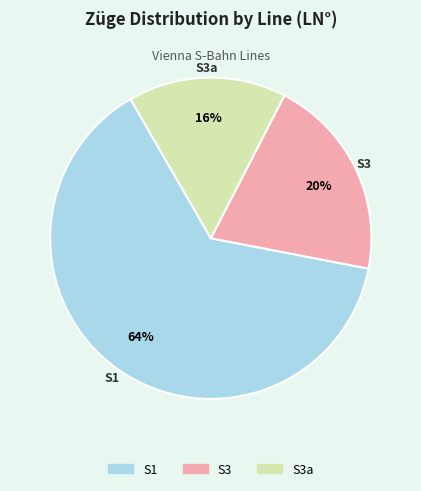

To the nearest percent, what is the average slice percentage?

33%